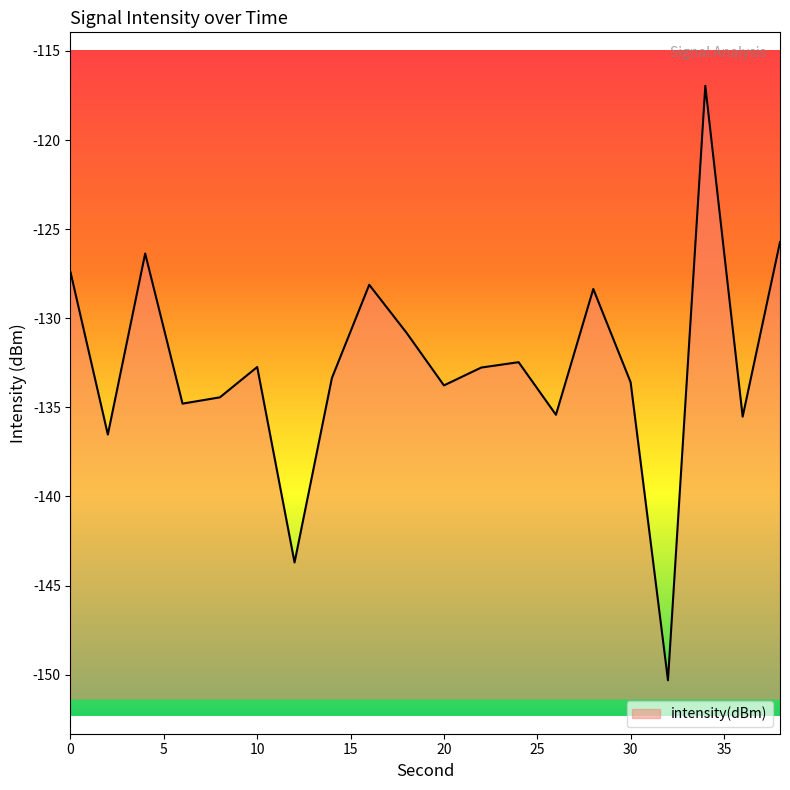

Reading left to right, list all the values displayed in this chart.

0=-127.4	2=-136.5	4=-126.4	6=-134.8	8=-134.4	10=-132.7	12=-143.7	14=-133.4	16=-128.1	18=-130.8	20=-133.8	22=-132.8	24=-132.5	26=-135.4	28=-128.4	30=-133.6	32=-150.3	34=-117.0	36=-135.5	38=-125.7